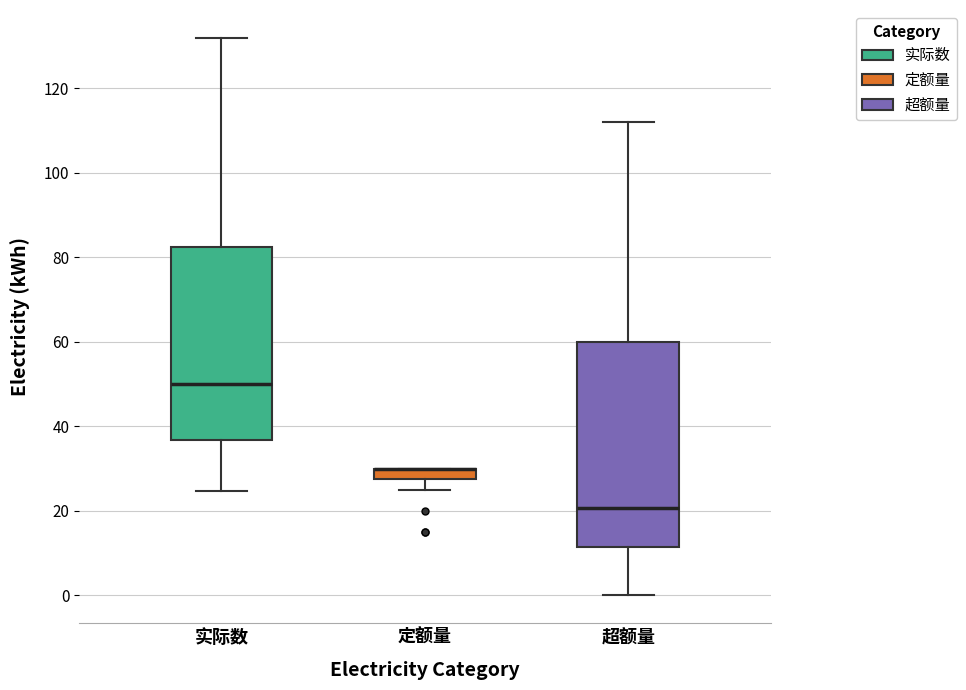

Where does the lower whisker of the box for 超额量 end on the y-axis? The values are not printed on the chart, so give them approximately, as read against the axis.

0